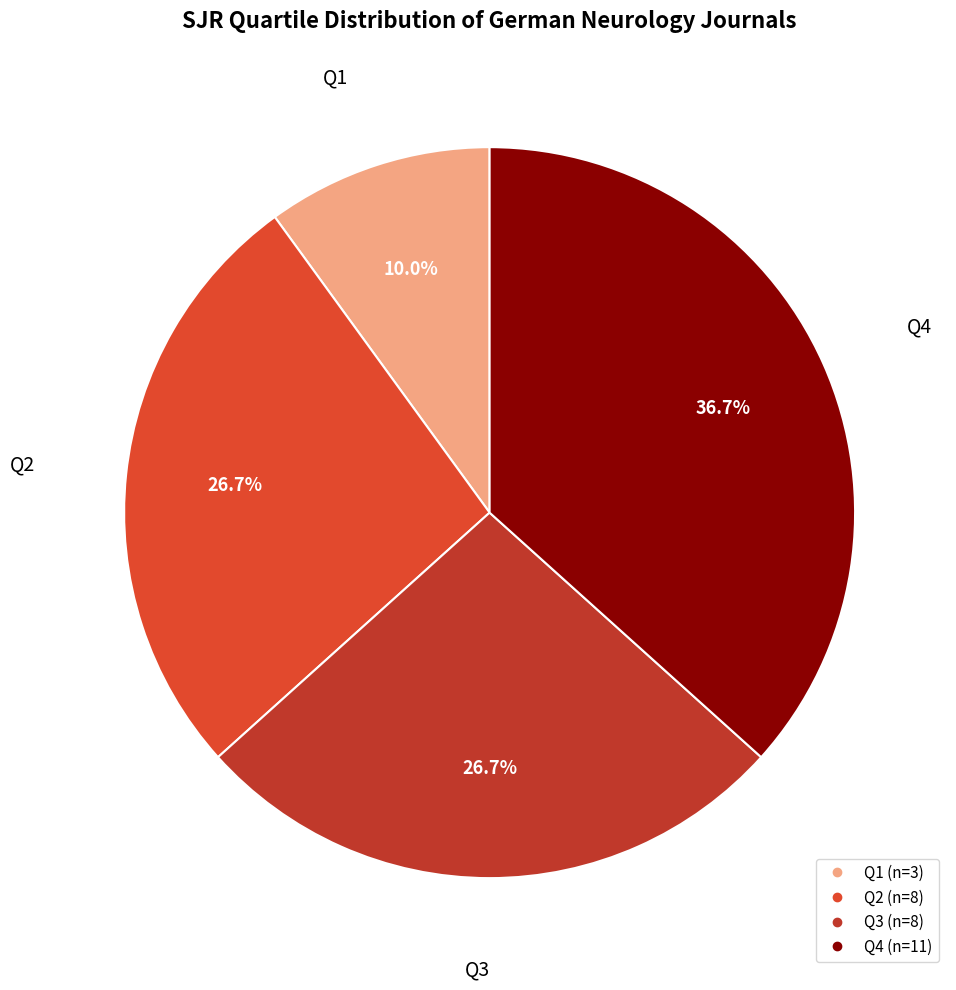

How many segments does this pie chart have?

4